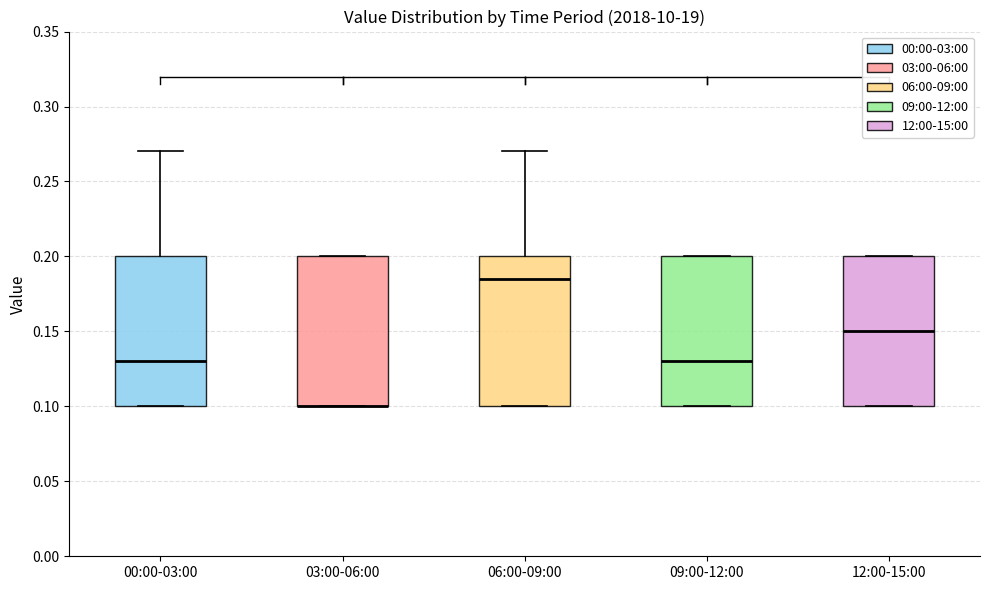

Where does the upper whisker of the box for 06:00-09:00 end on the y-axis? The values are not printed on the chart, so give them approximately, as read against the axis.

0.270